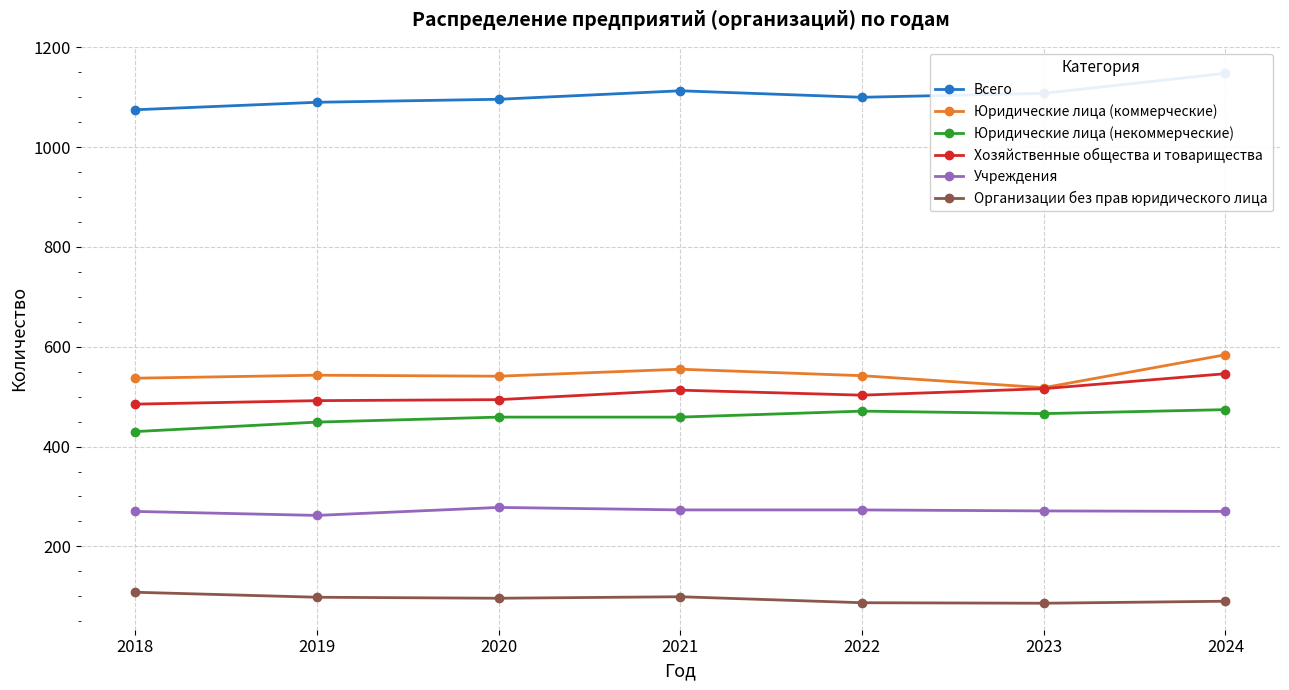

Reading left to right, extract all data points from this chart.

Всего: 2018=1075	2019=1090	2020=1096	2021=1113	2022=1100	2023=1108	2024=1148
Юридические лица (коммерческие): 2018=537	2019=543	2020=541	2021=555	2022=542	2023=518	2024=584
Юридические лица (некоммерческие): 2018=430	2019=449	2020=459	2021=459	2022=471	2023=466	2024=474
Хозяйственные общества и товарищества: 2018=485	2019=492	2020=494	2021=513	2022=503	2023=516	2024=546
Учреждения: 2018=270	2019=262	2020=278	2021=273	2022=273	2023=271	2024=270
Организации без прав юридического лица: 2018=108	2019=98	2020=96	2021=99	2022=87	2023=86	2024=90